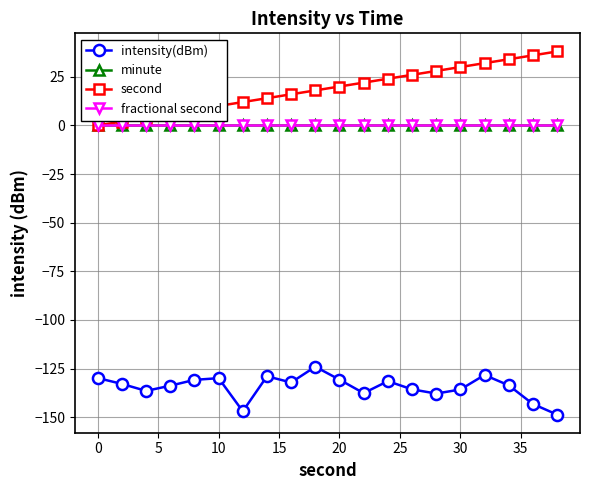

What is the difference between the maximum and minimum values in the intensity(dBm) series?

24.6